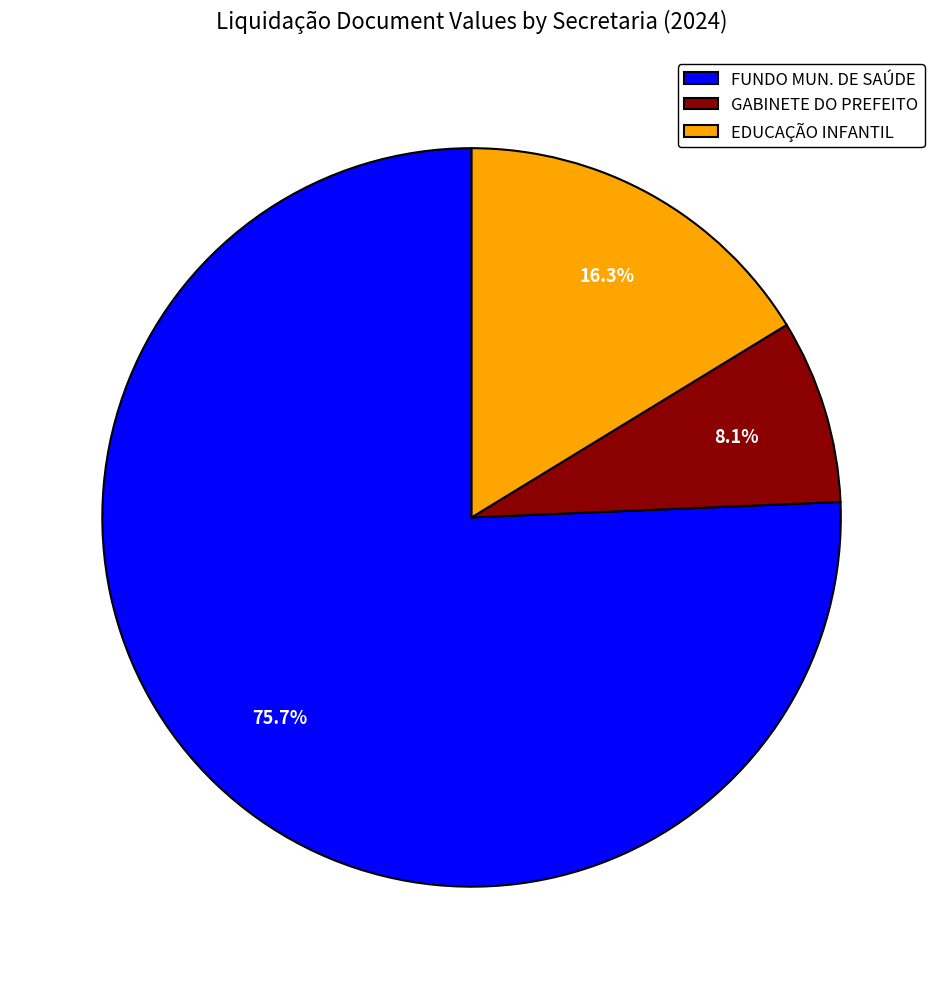

Rank the categories by value from highest to lowest.

FUNDO MUN. DE SAÚDE, EDUCAÇÃO INFANTIL, GABINETE DO PREFEITO